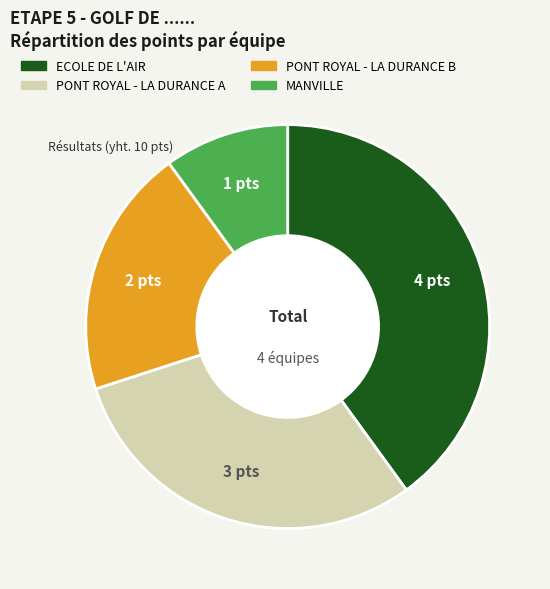

Does PONT ROYAL - LA DURANCE A account for over 50% of the chart?

No